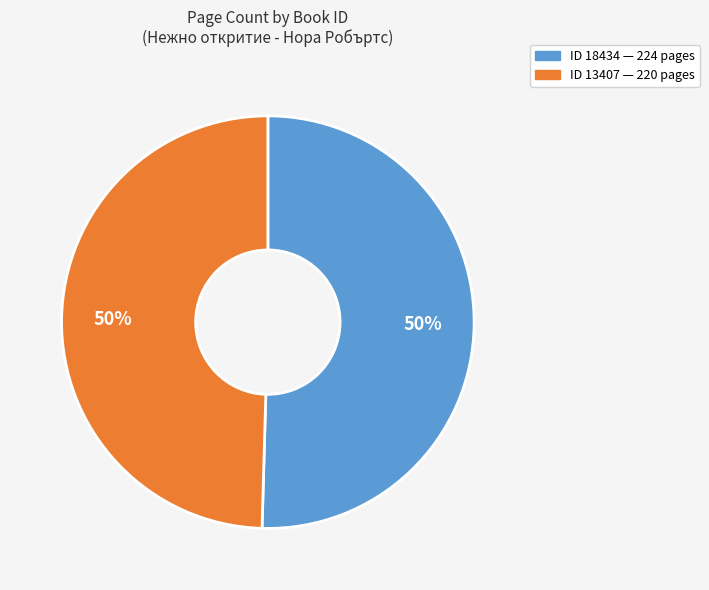

To the nearest percent, what is the average slice percentage?

50%